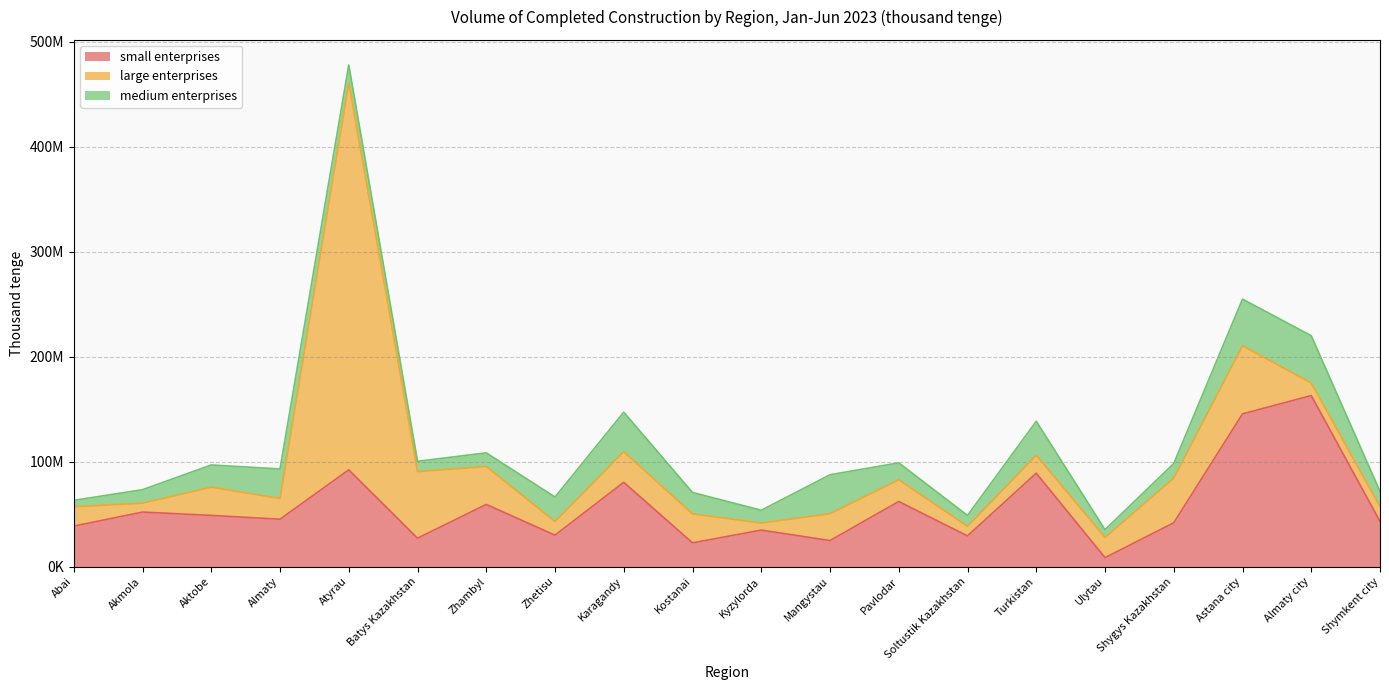

Does the chart display data point markers on the line(s)?

No